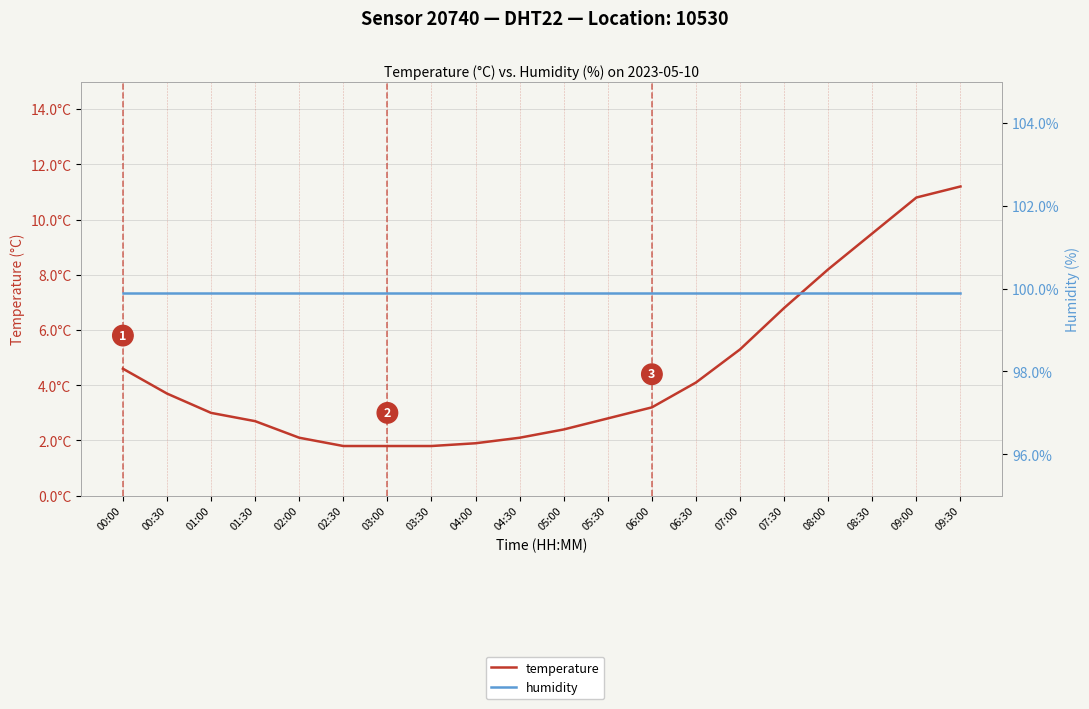

Rank the series at 06:30 from highest to lowest value.

humidity, temperature